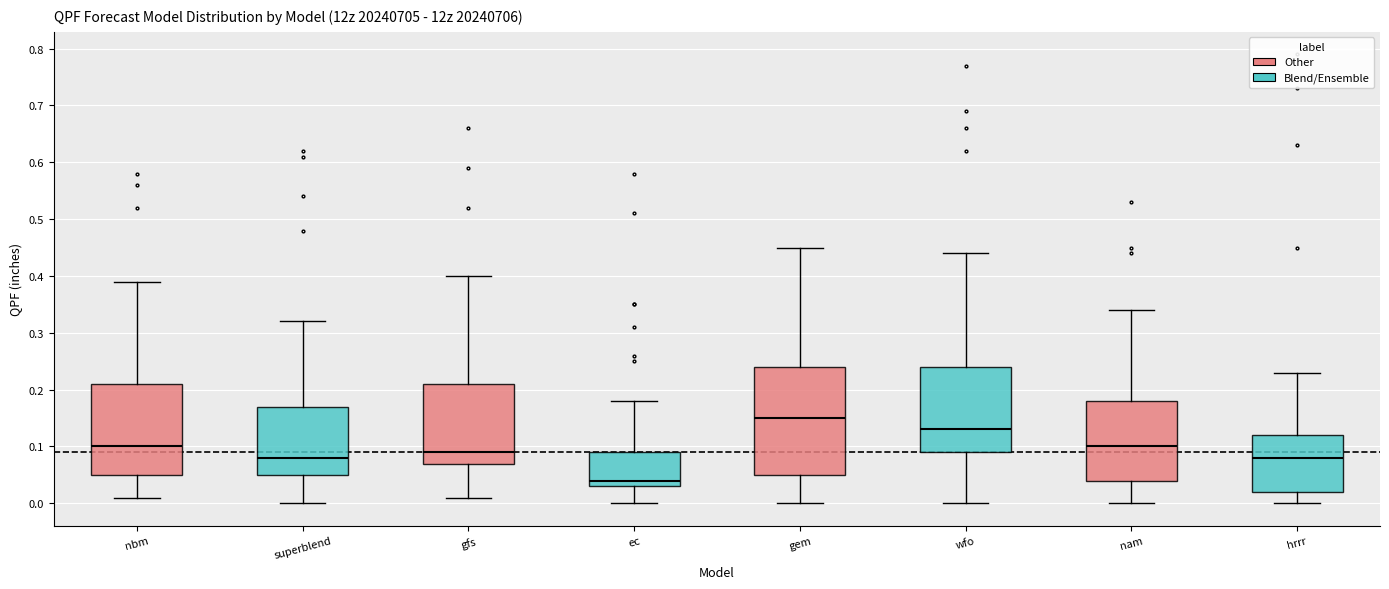

Where does the lower whisker of the box for wfo end on the y-axis? The values are not printed on the chart, so give them approximately, as read against the axis.

0.00